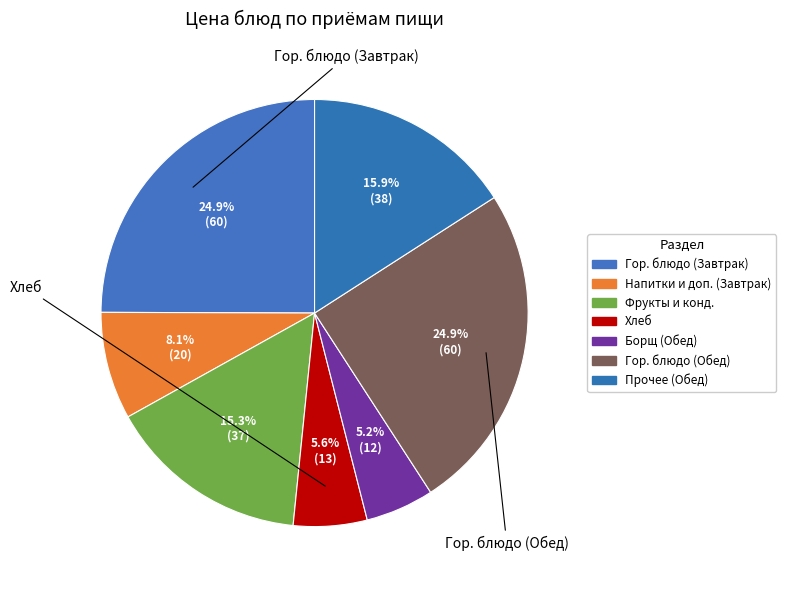

Count the number of slices in the pie.

7